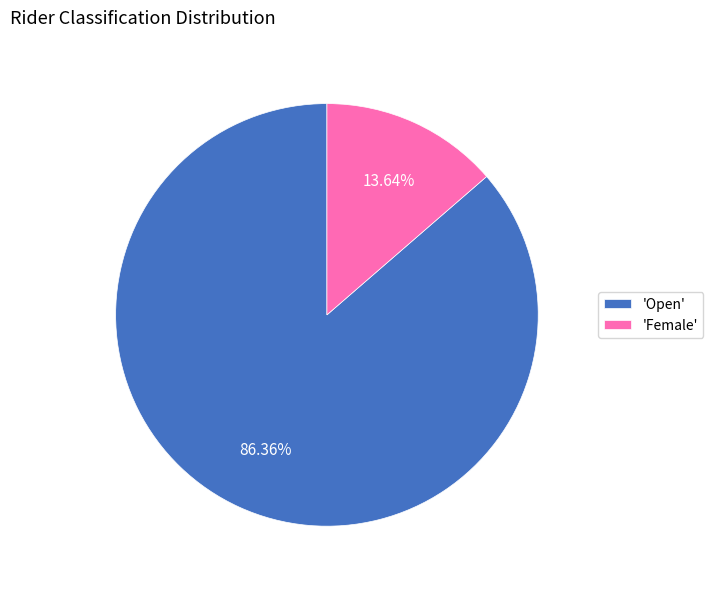

Combined, do 'Open' and 'Female' account for over 50%?

Yes